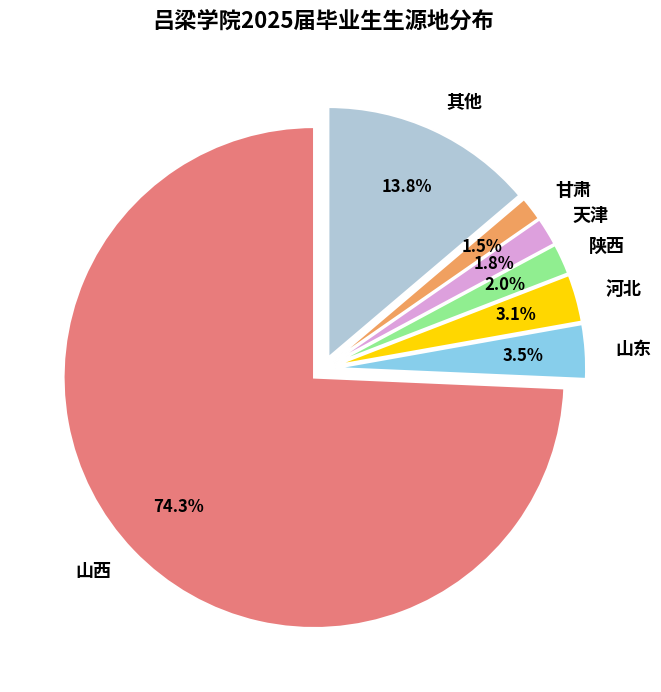

Does 甘肃 account for over 50% of the chart?

No